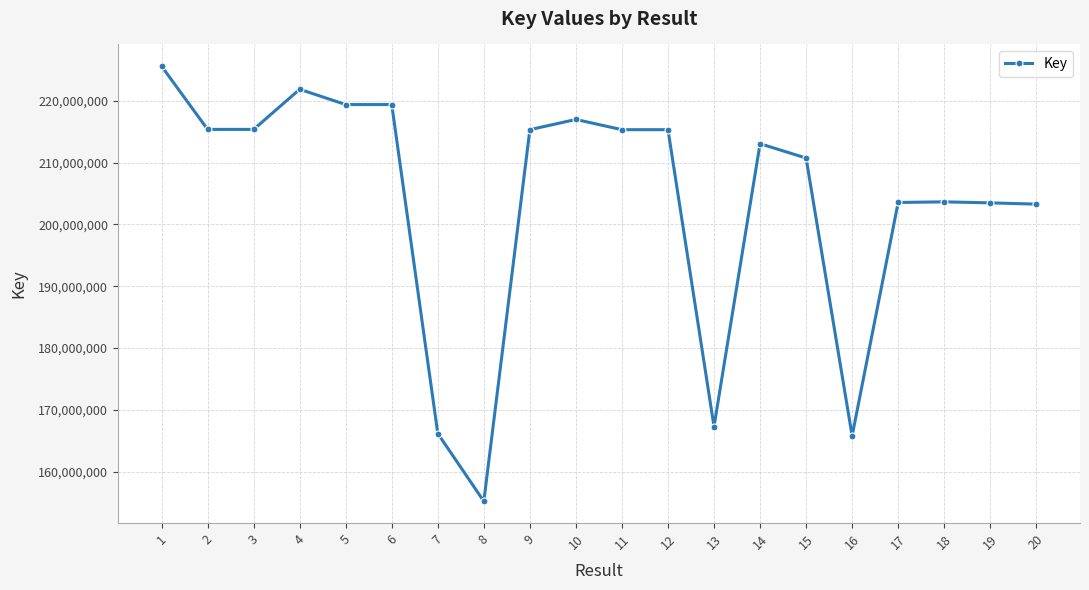

Where does the data first go above 215335740?

1